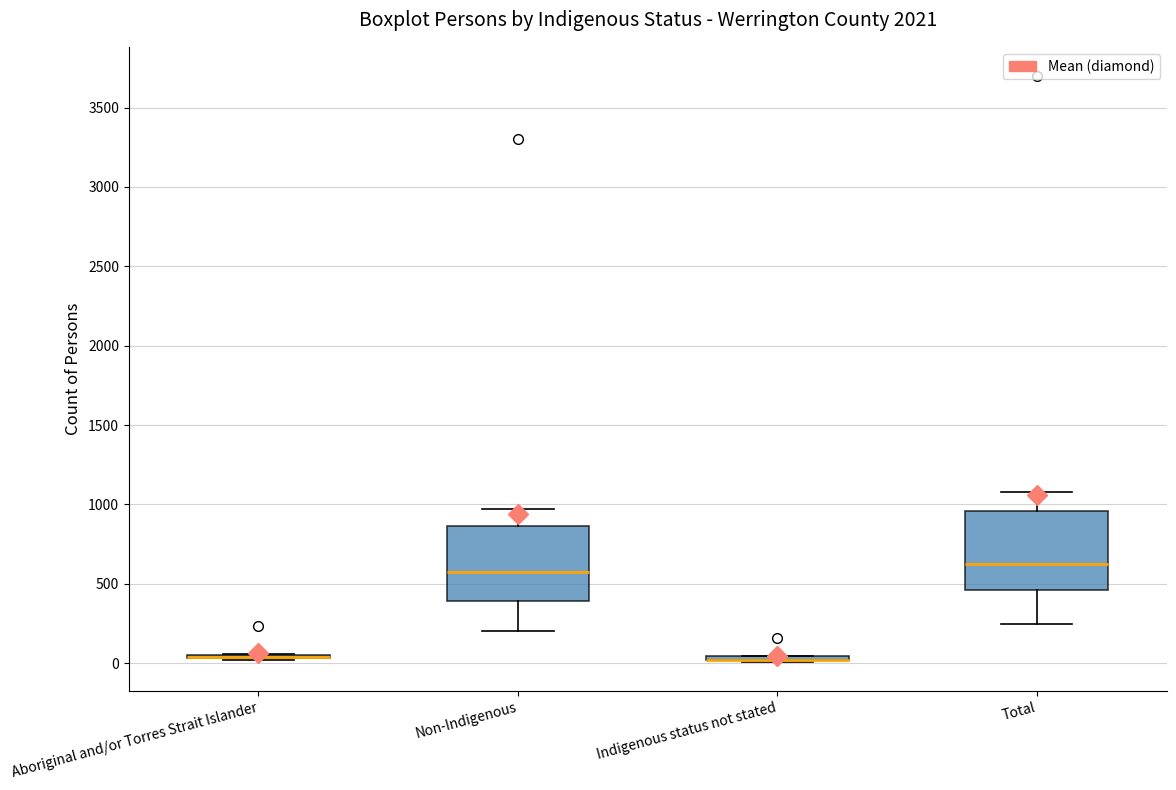

Reading left to right, transcribe this box plot: for each box, give where its median line is, the range the box spans, and where its two whiskers end, as read against the y-axis. The values are not printed on the chart, so give them approximately, as read against the axis.

Aboriginal and/or Torres Strait Islander: box collapsed to a line at 50, whiskers 0 to 50
Non-Indigenous: median 600, box 400 to 850, whiskers 200 to 950
Indigenous status not stated: box collapsed to a line at 0, whiskers 0 to 50
Total: median 600, box 450 to 950, whiskers 250 to 1100